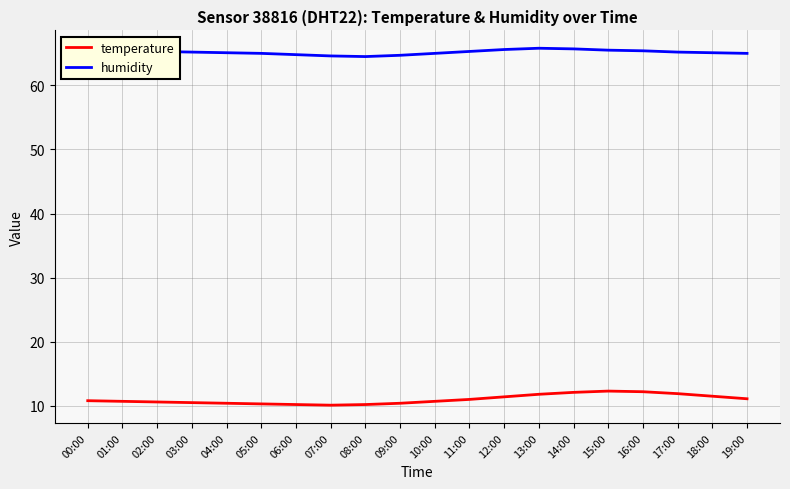

What is the highest value of the humidity series?

65.8